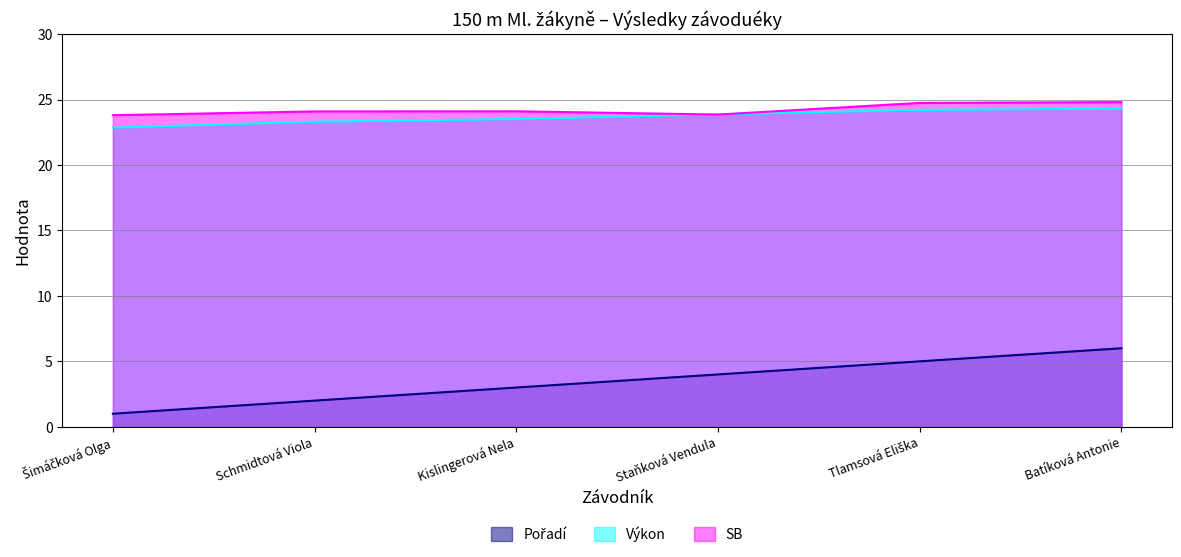

What is the highest value of the SB series?

24.8